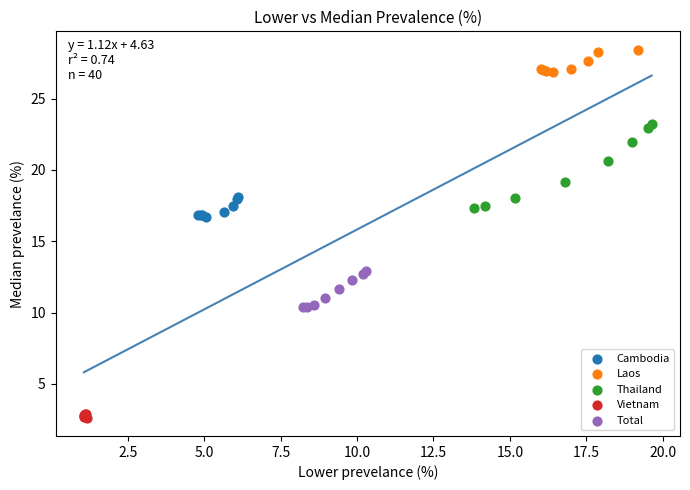

Which series reaches the maximum Y coordinate?

Laos